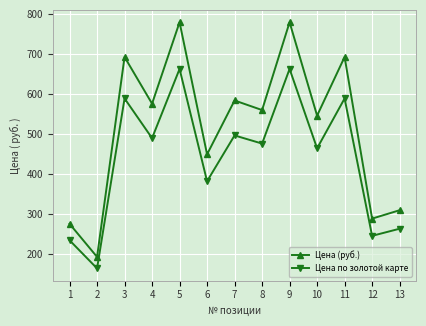

Where does the Цена (руб.) series first go above 560?

3